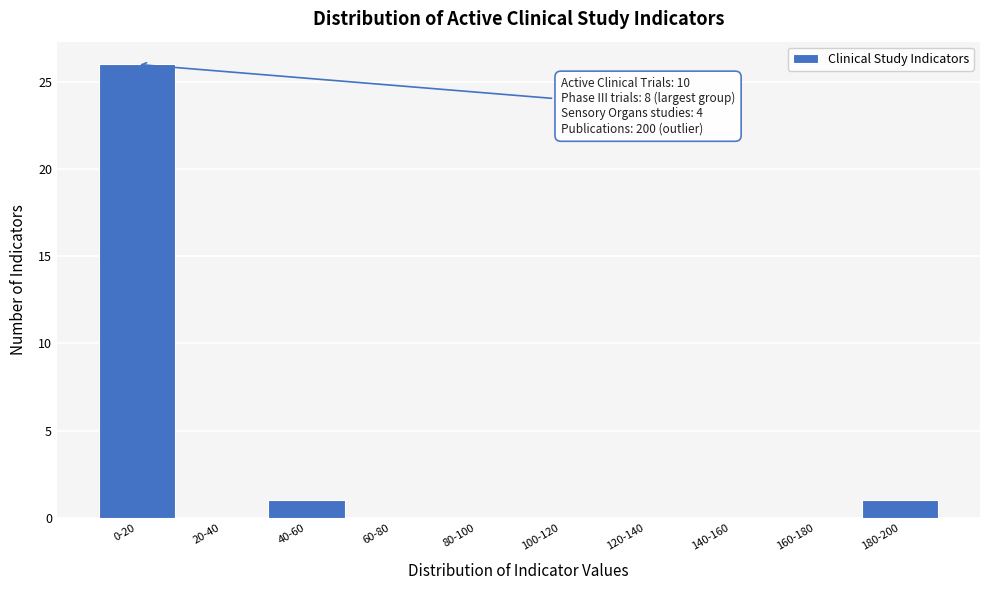

Reading left to right, transcribe all the data shown in this chart.

0-20=26	20-40=0	40-60=1	60-80=0	80-100=0	100-120=0	120-140=0	140-160=0	160-180=0	180-200=1